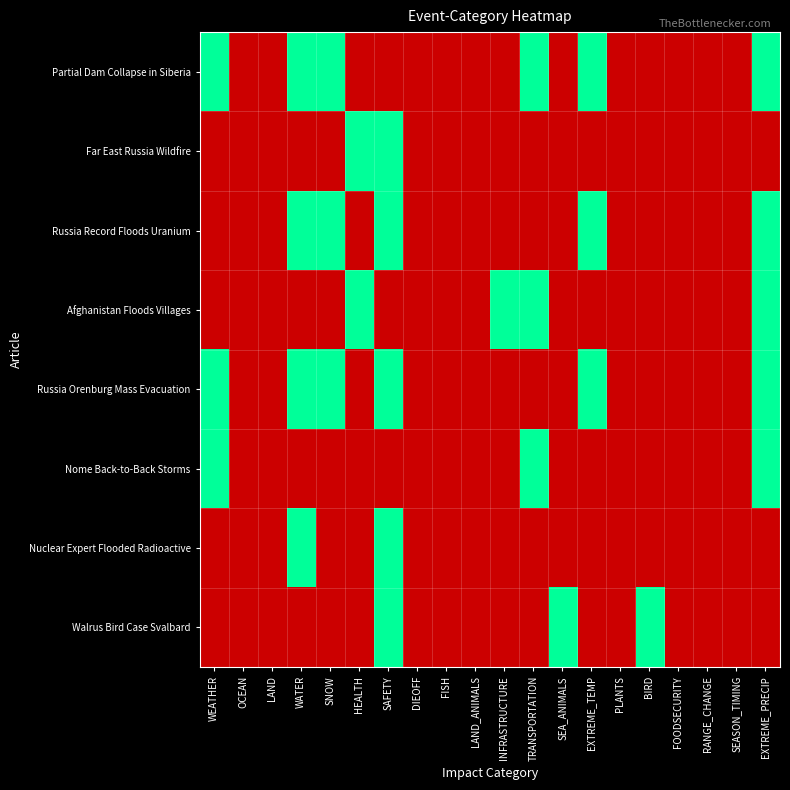

At how many categories does at least one series exceed 0?

11